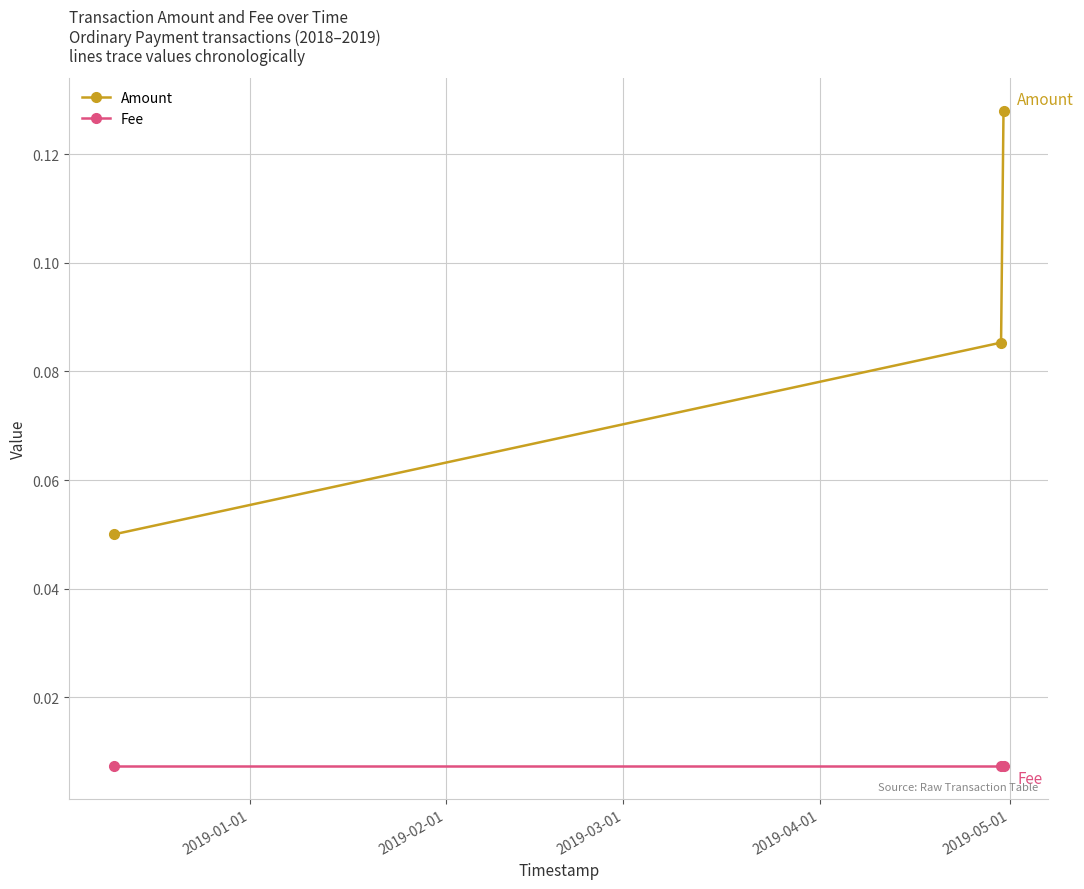

At how many categories does at least one series exceed 0?

3